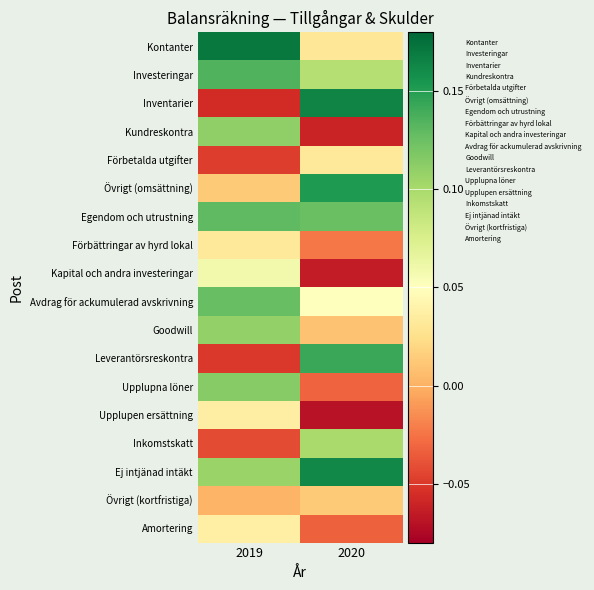

At which category is the sum across all series the highest?

2019